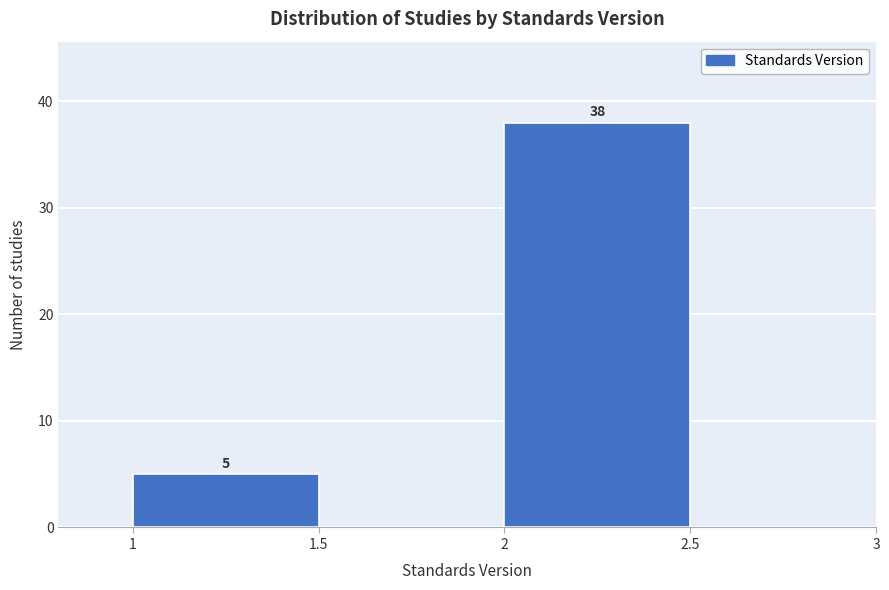

Over which range of the x-axis is the bar tallest?

2 to 2.5